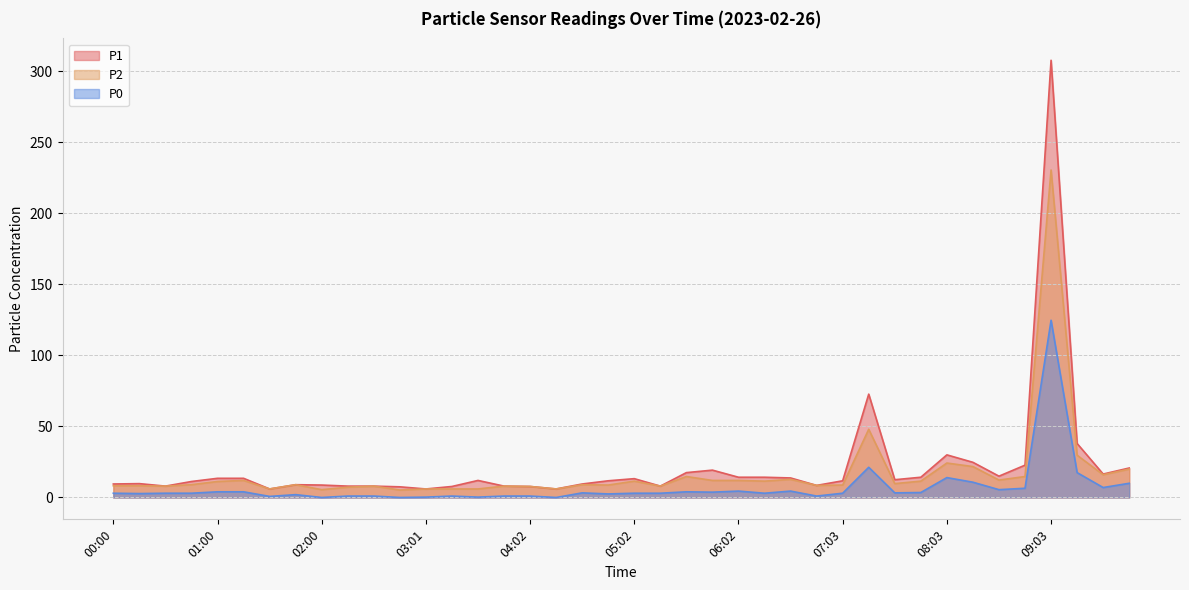

What is the label of the 21st point from the left?

05:02